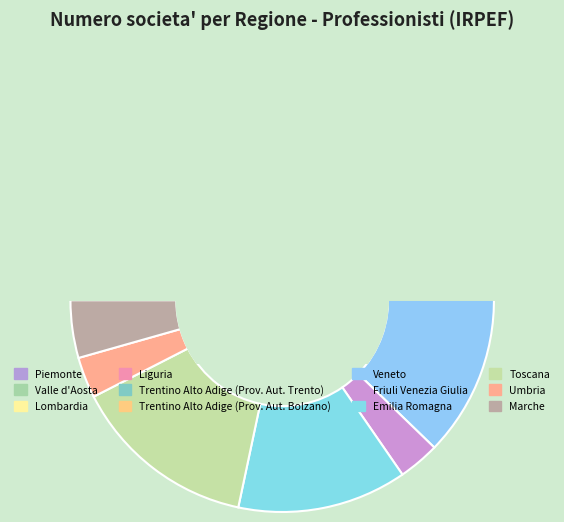

Count the number of slices in the pie.

12